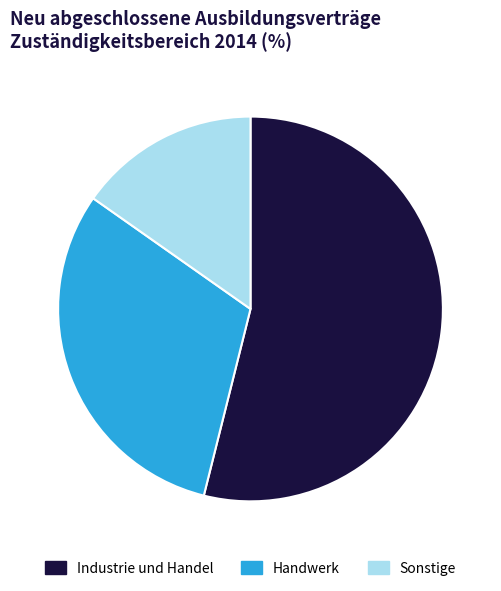

How many segments does this pie chart have?

3